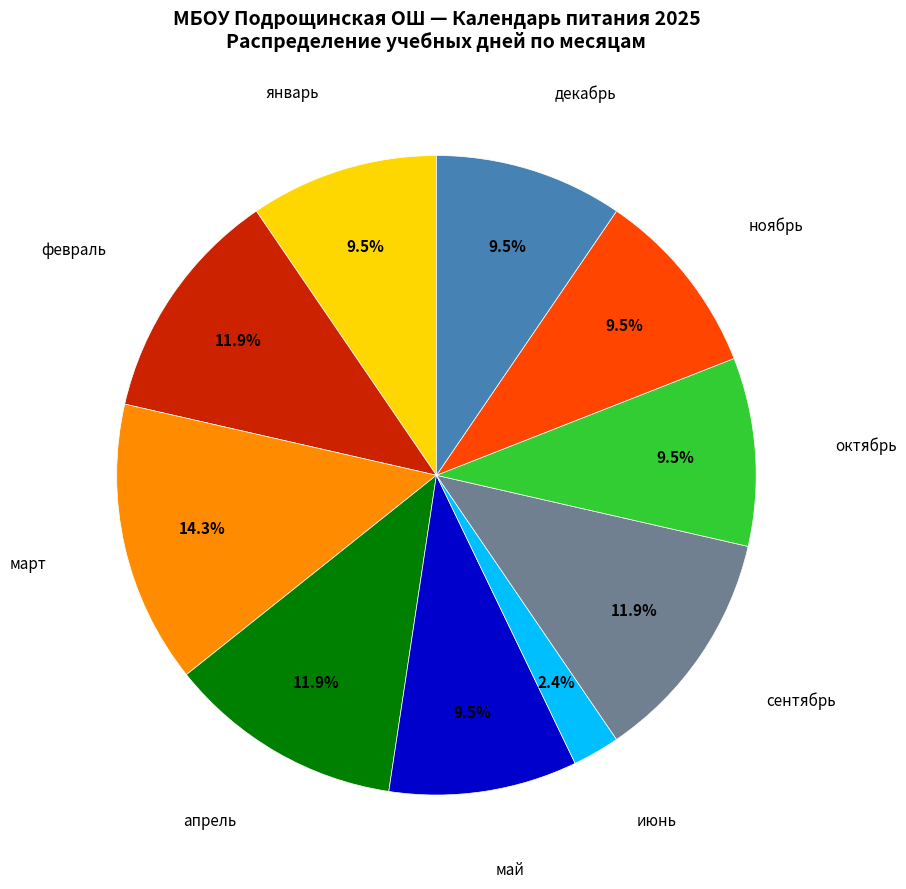

To the nearest percent, what is the average slice percentage?

10%